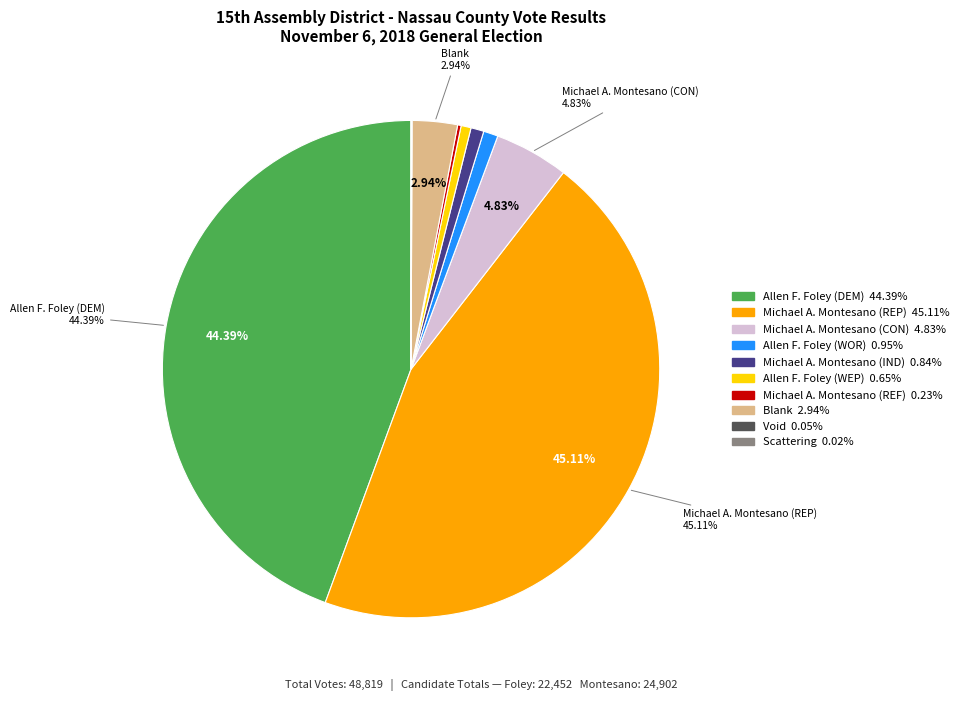

Which slice is the largest?

Michael A. Montesano (REP)